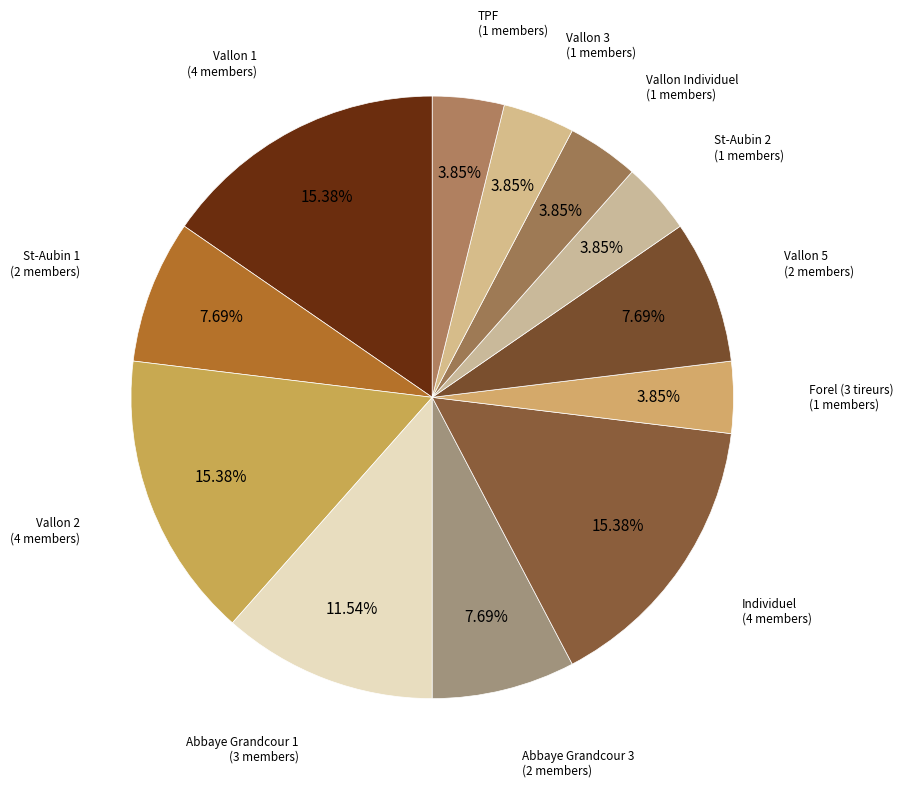

To the nearest percent, what portion does Forel (3 tireurs) represent?

4%